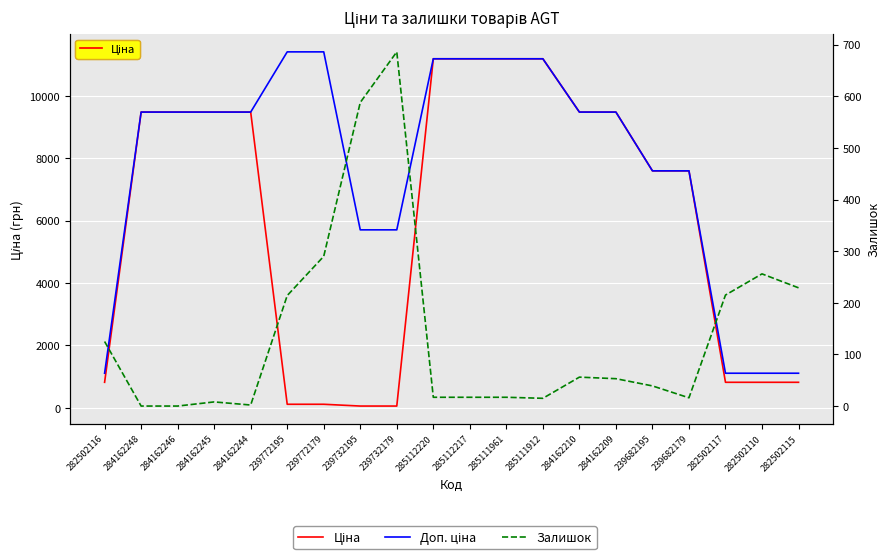

What position from the right is 285111961?

9